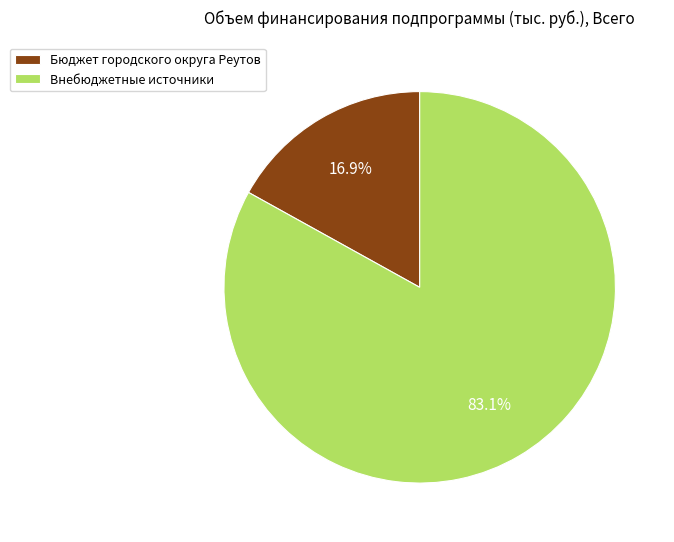

What is the smallest slice in the pie chart?

Бюджет городского округа Реутов